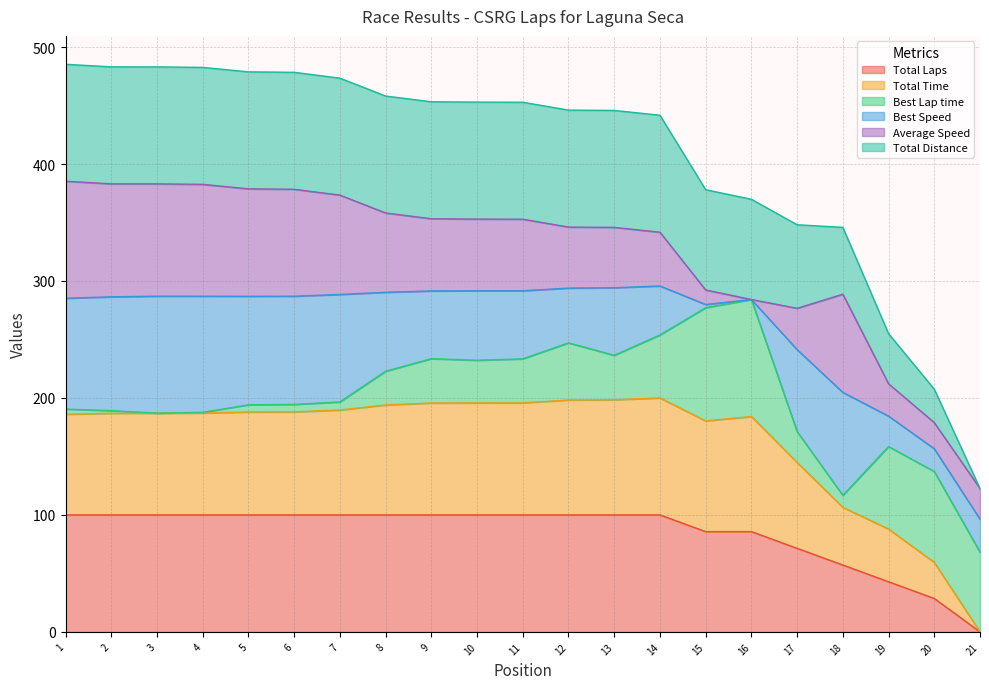

How many values in Total Laps are above zero?

20